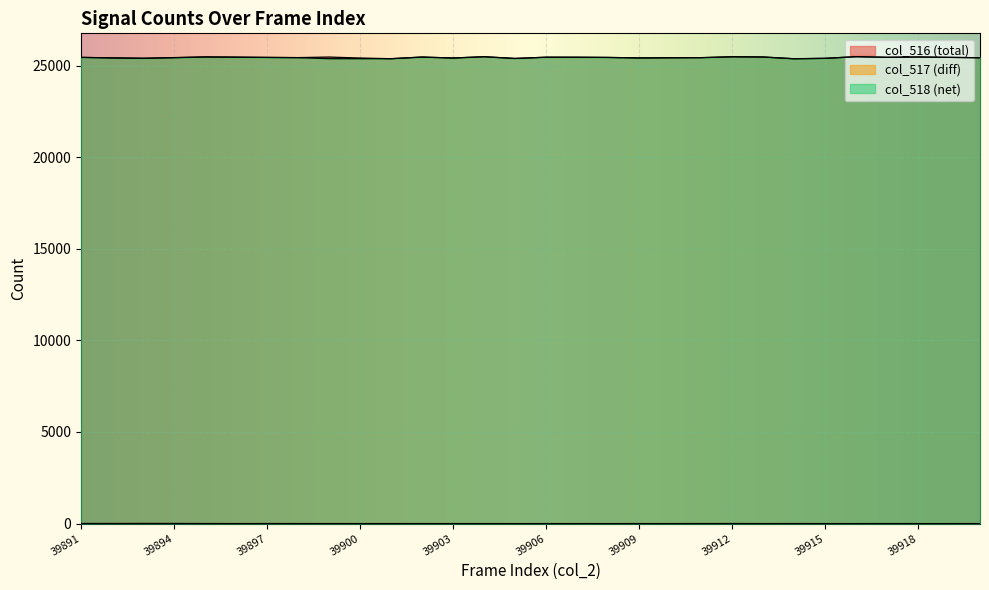

What is the spread (max minus min) of values at 39893?

25403